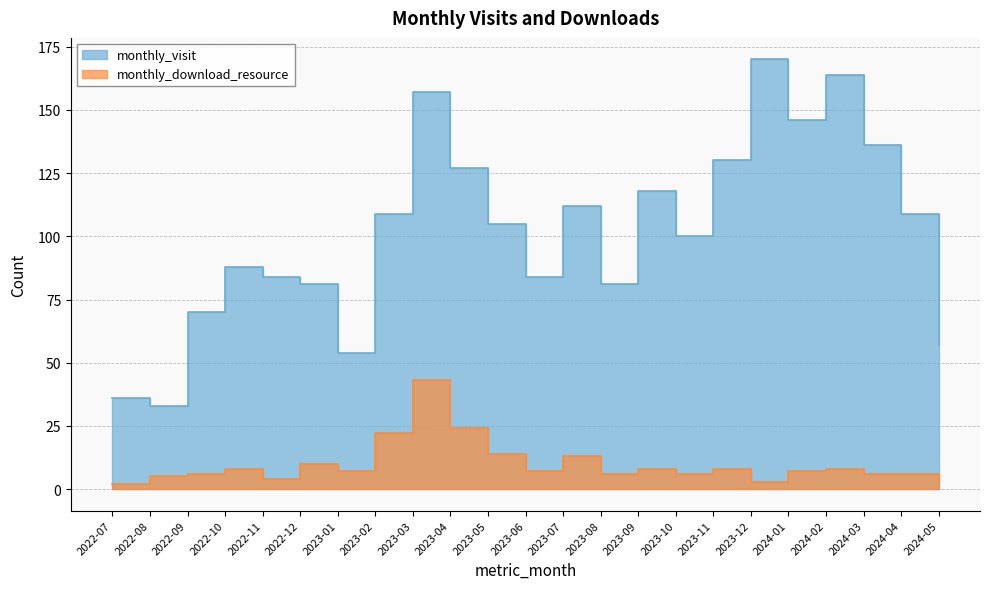

Which series has the widest spread of values?

monthly_visit